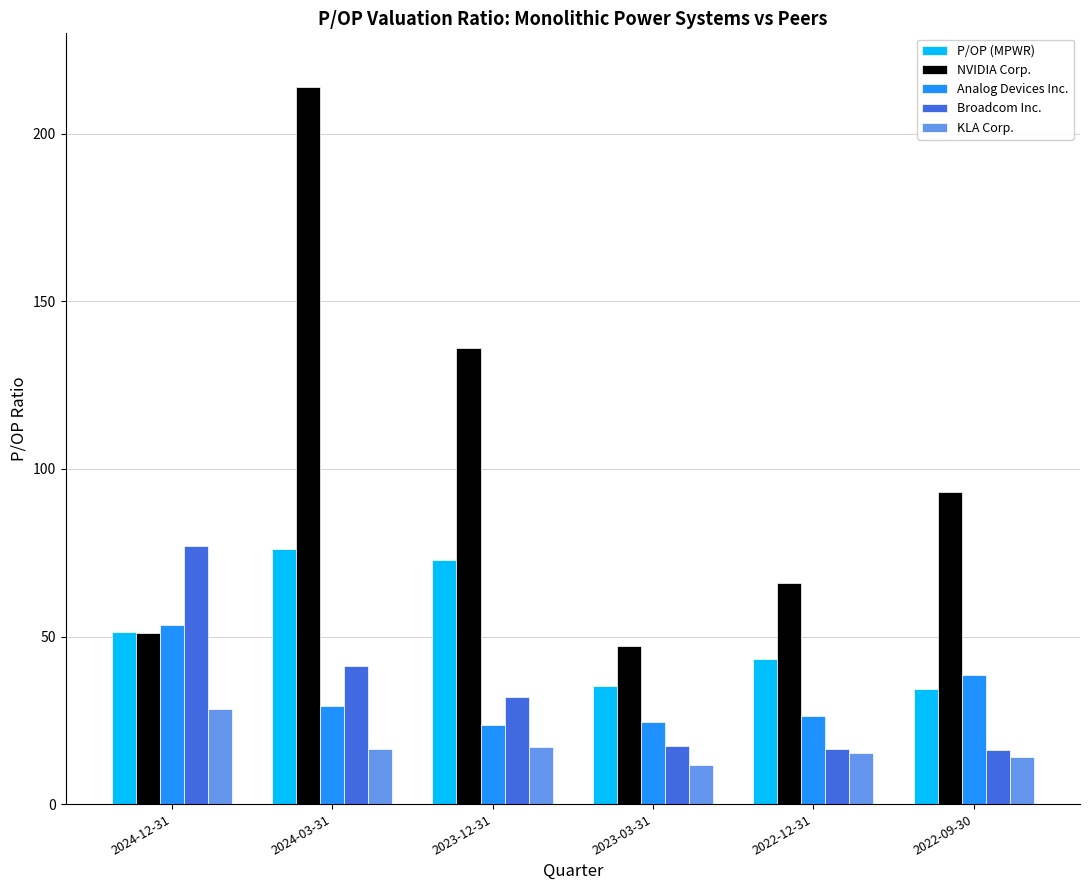

How many groups of bars are there?

6